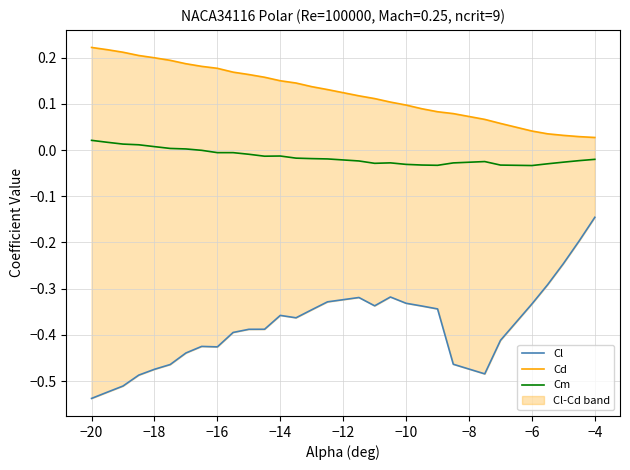

What is the sum of all Cm values?

-0.4